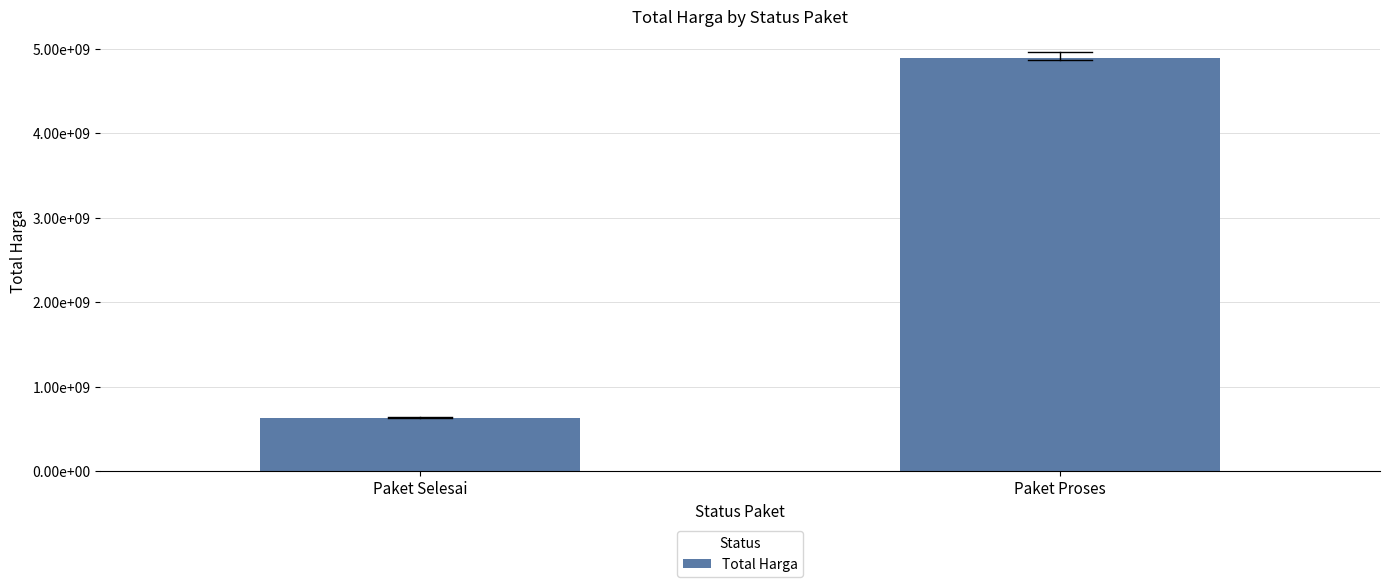

True or false: the data shows 2253194589 at Paket Proses.

False